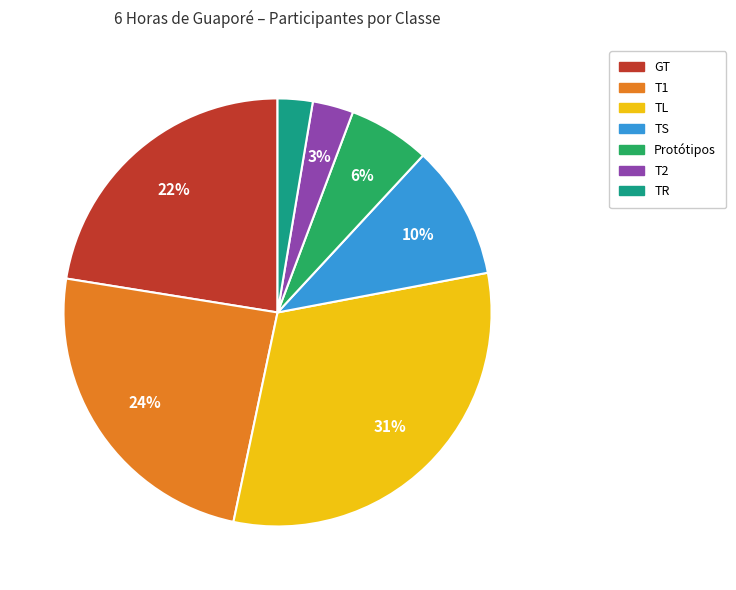

To the nearest percent, what is the difference between the T1 and T2 slice percentages?

21%